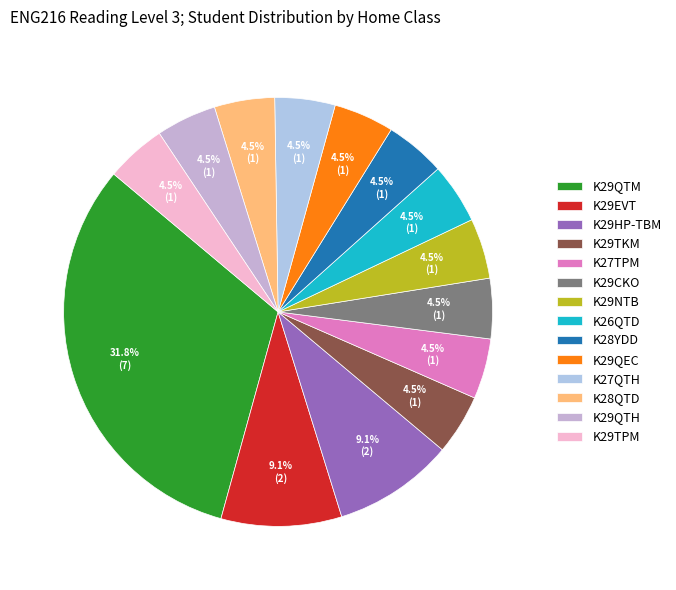

Does K28QTD represent more than half of the total?

No